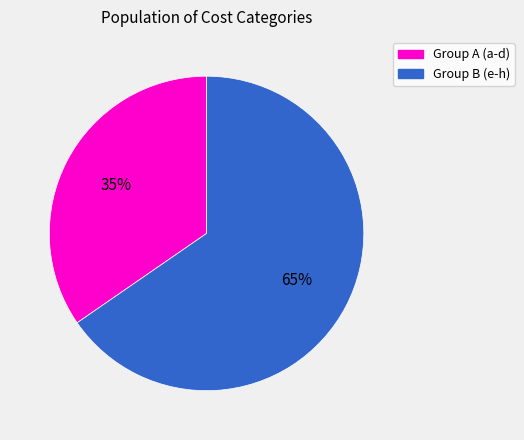

Is Group B (e-h) the majority of the pie?

Yes